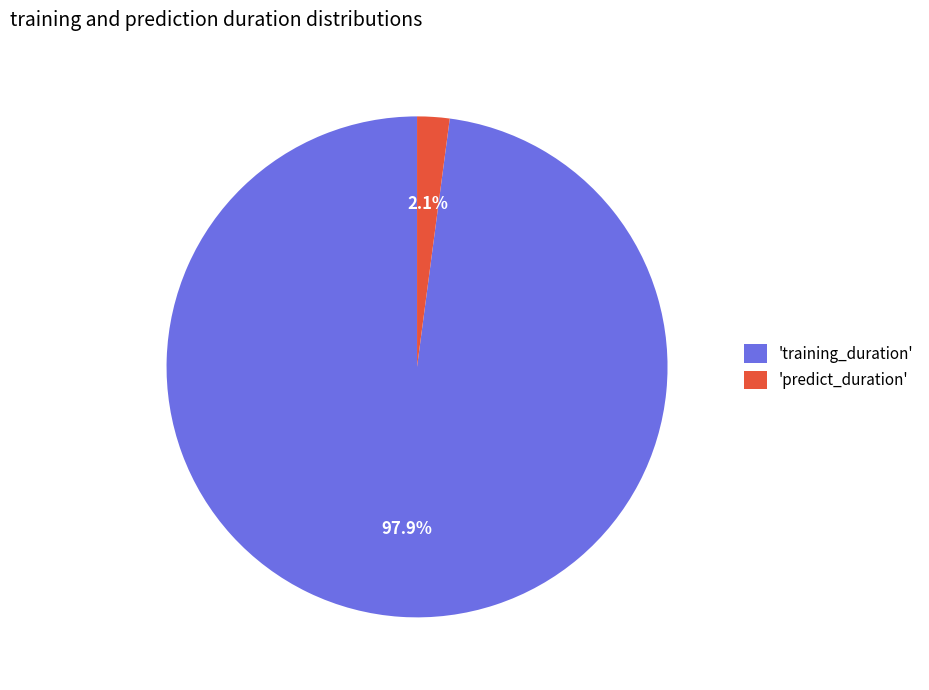

Rank the categories by value from lowest to highest.

'predict_duration', 'training_duration'